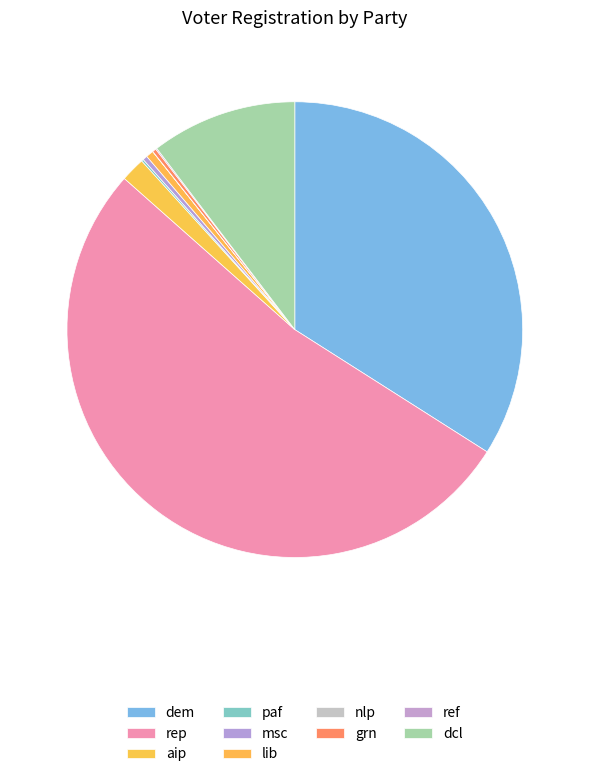

Which has a higher value, msc or aip?

aip